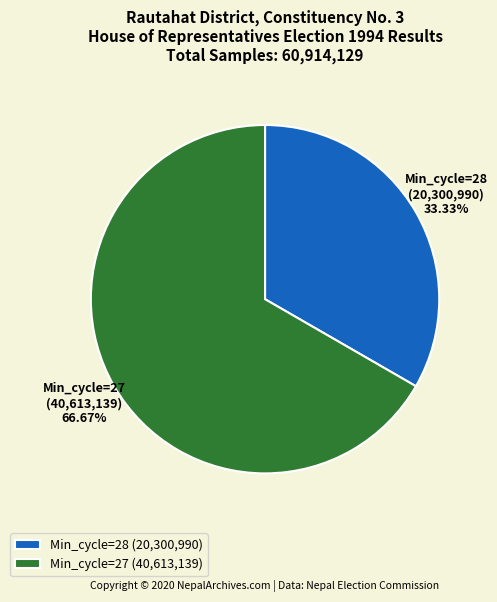

Does Min_cycle=28 (20,300,990) account for over 50% of the chart?

No